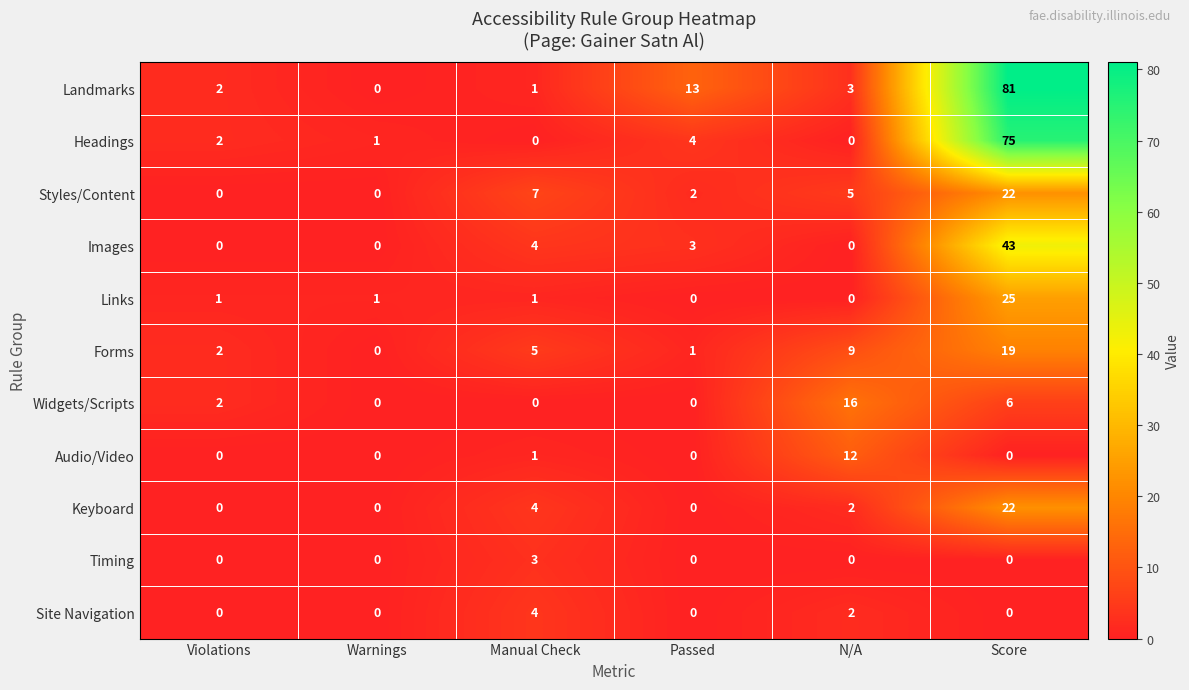

The value of Widgets/Scripts at Warnings is 6. True or false?

False